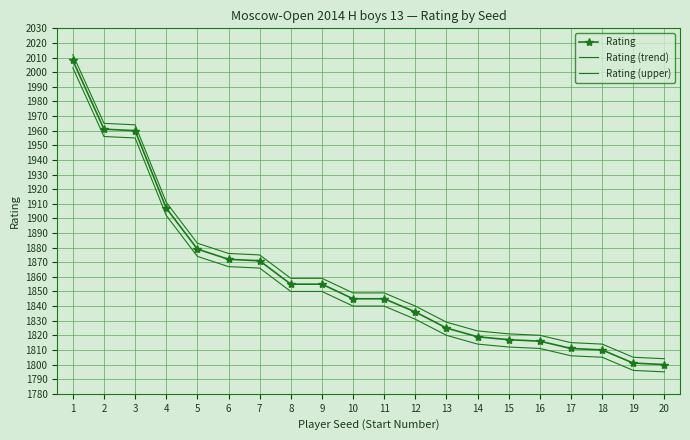

At how many categories does at least one series exceed 2004?

1